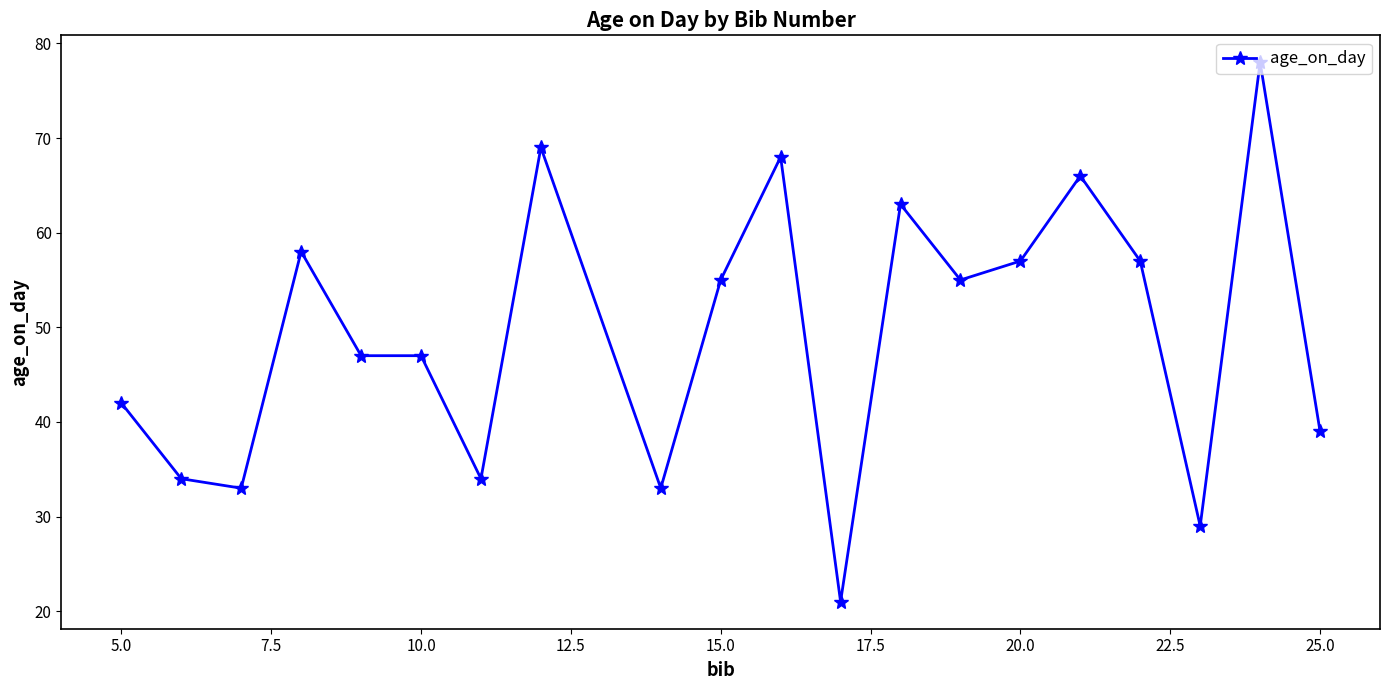

What is the average value?

49